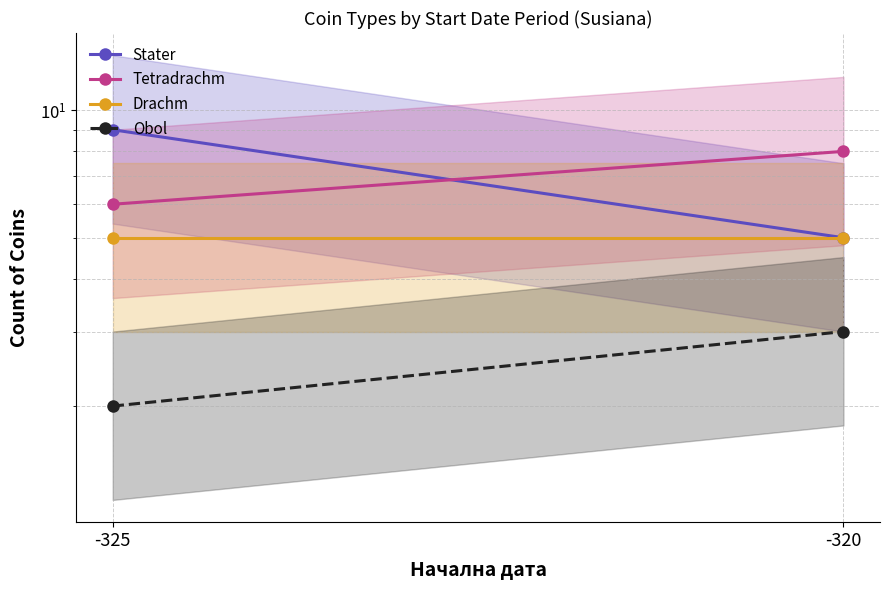

Rank the series at -320 from lowest to highest value.

Obol, Stater, Drachm, Tetradrachm